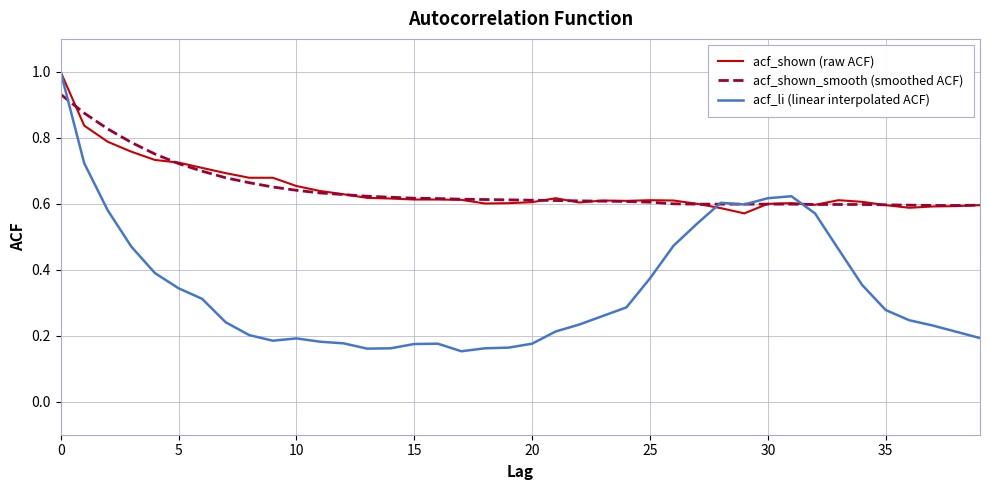

Which series has the largest range (max minus min)?

acf_li (linear interpolated ACF)